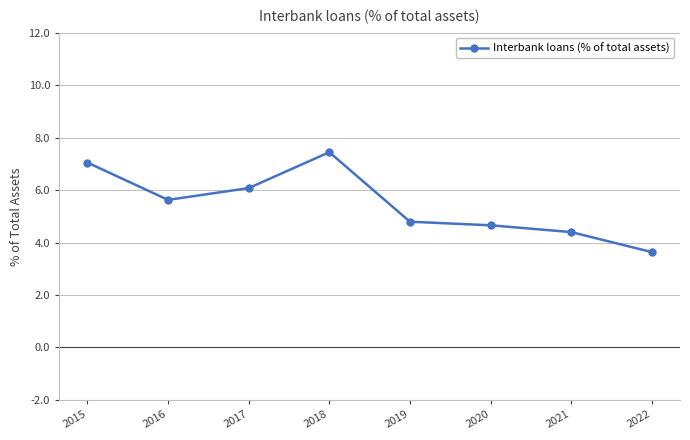

How many data points are less than 5?

4